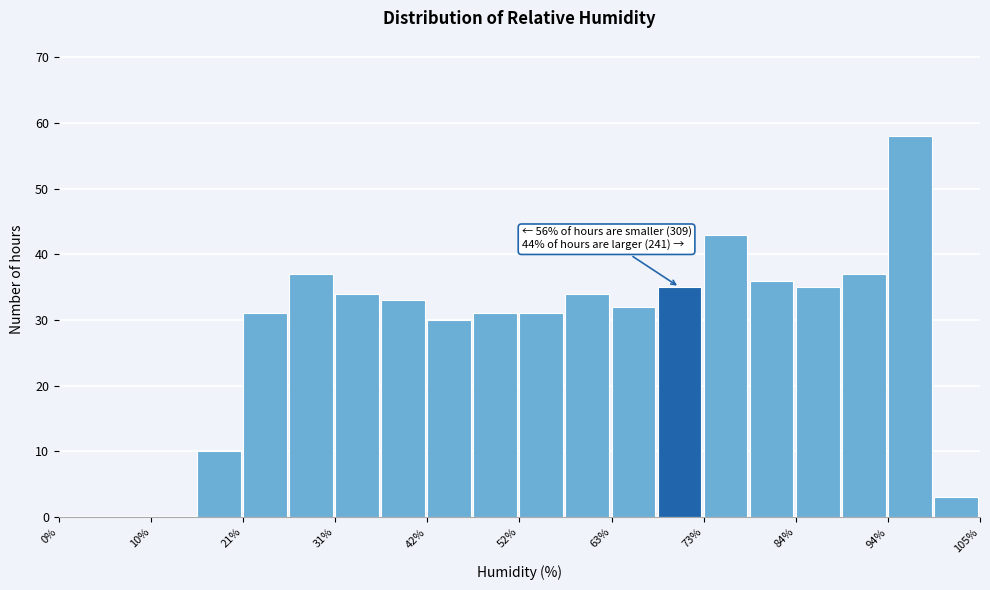

Read against the x-axis, roughly where is the centre of the tallest bar?

96